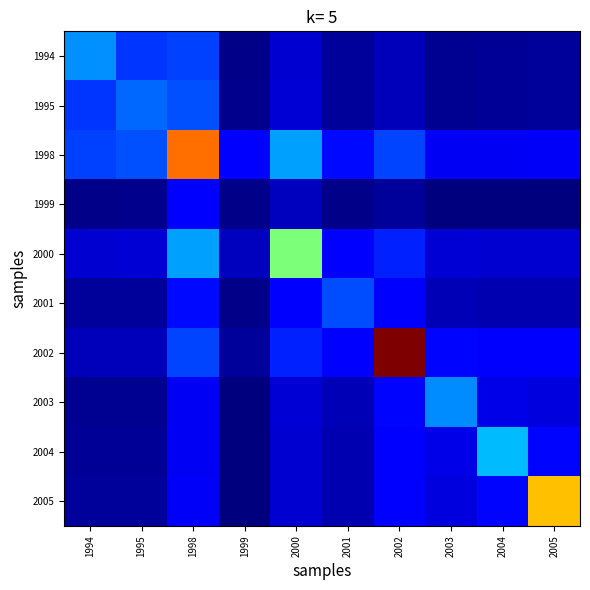

What is the total value across all series at 1999?

590.7